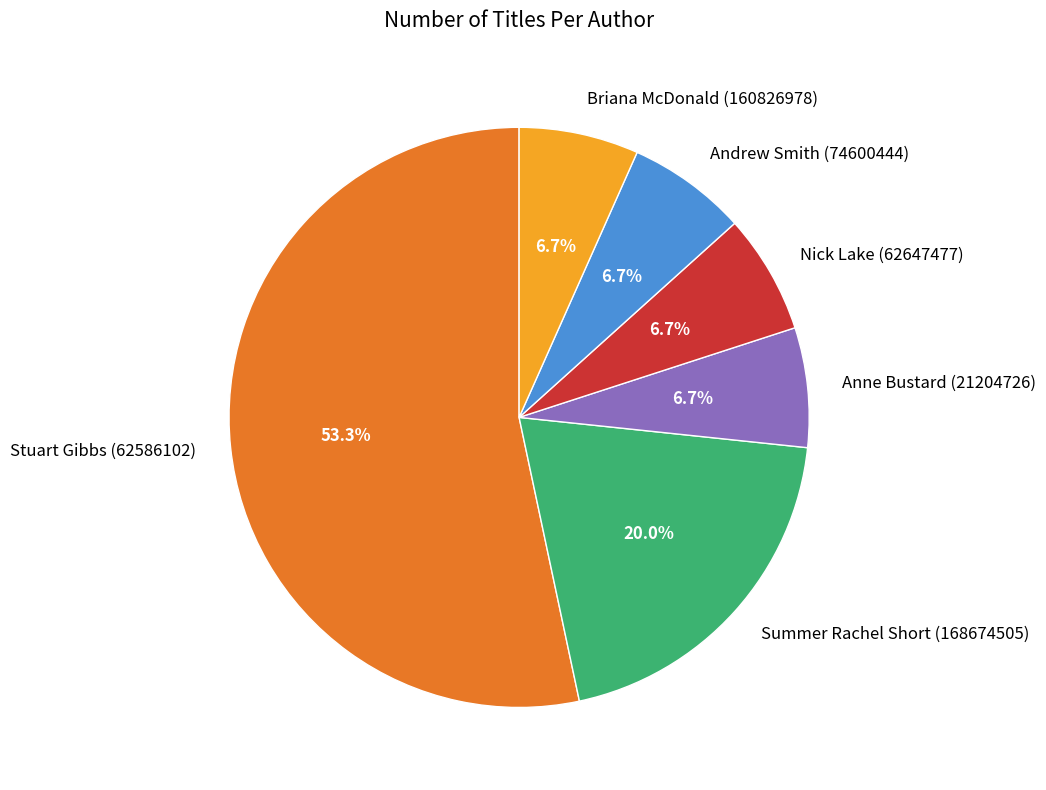

What portion of the pie excludes Summer Rachel Short (168674505)?

80.0%